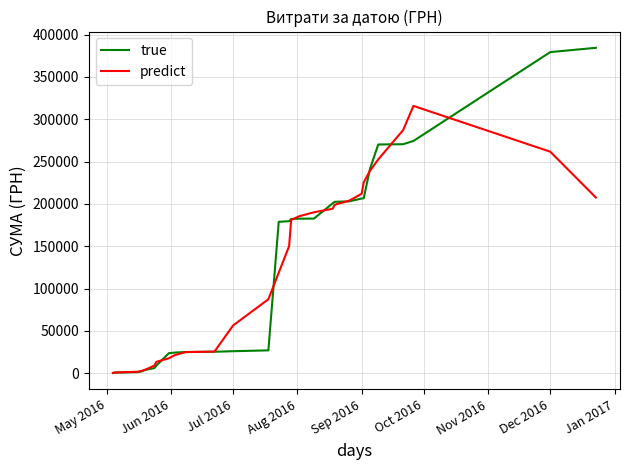

Which series has the widest spread of values?

true